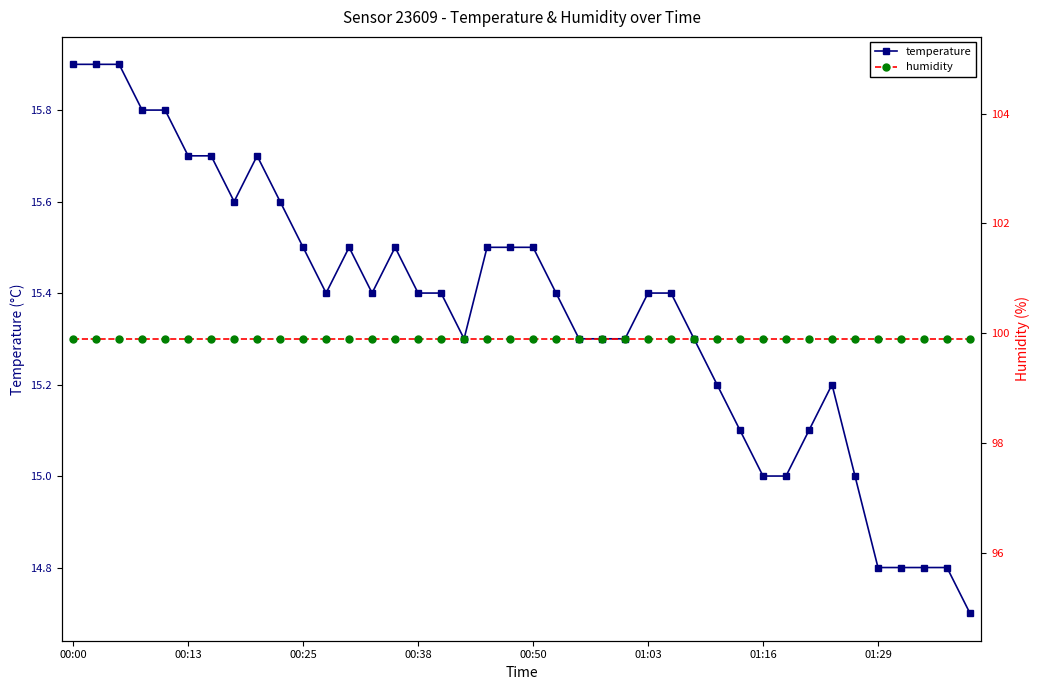

True or false: temperature and humidity intersect in this chart.

False